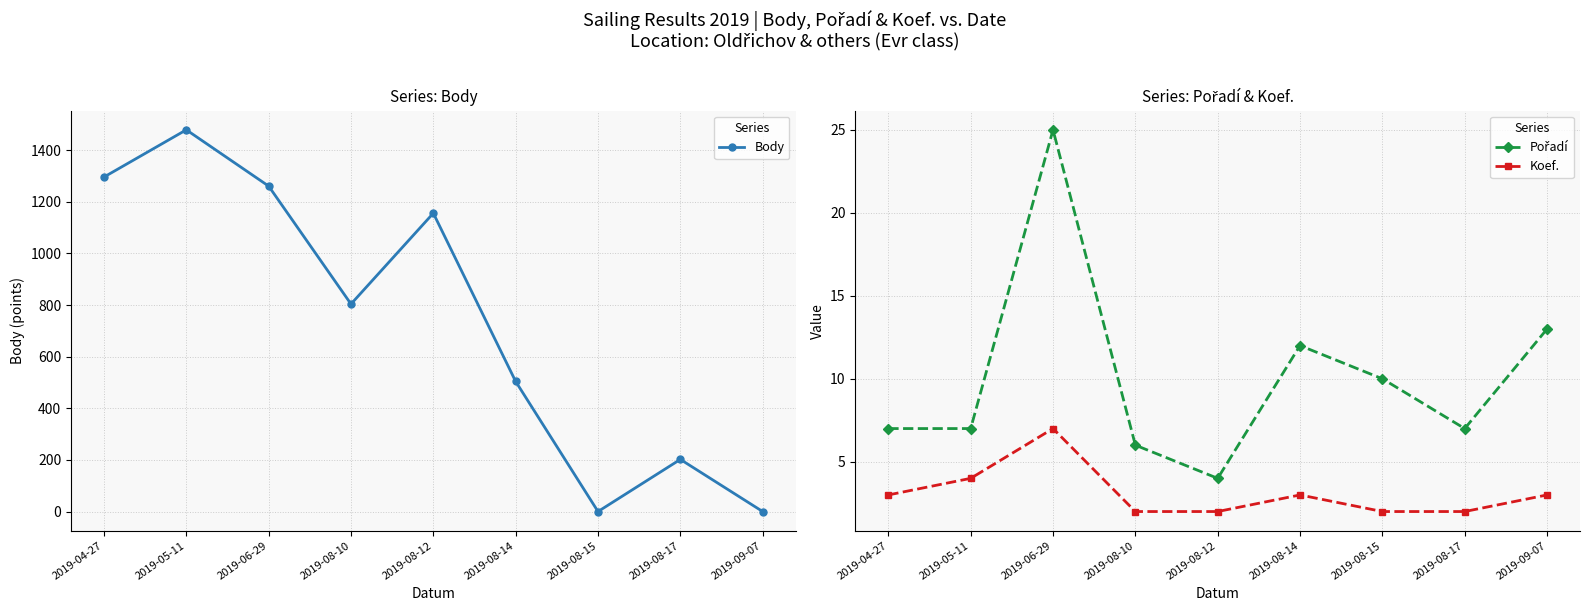

Reading right to left, what are all the values shown in this chart?

Body: 2019-09-07=0	2019-08-17=202	2019-08-15=0	2019-08-14=504	2019-08-12=1156	2019-08-10=804	2019-06-29=1261	2019-05-11=1479	2019-04-27=1296
Pořadí: 2019-09-07=13	2019-08-17=7	2019-08-15=10	2019-08-14=12	2019-08-12=4	2019-08-10=6	2019-06-29=25	2019-05-11=7	2019-04-27=7
Koef.: 2019-09-07=3	2019-08-17=2	2019-08-15=2	2019-08-14=3	2019-08-12=2	2019-08-10=2	2019-06-29=7	2019-05-11=4	2019-04-27=3